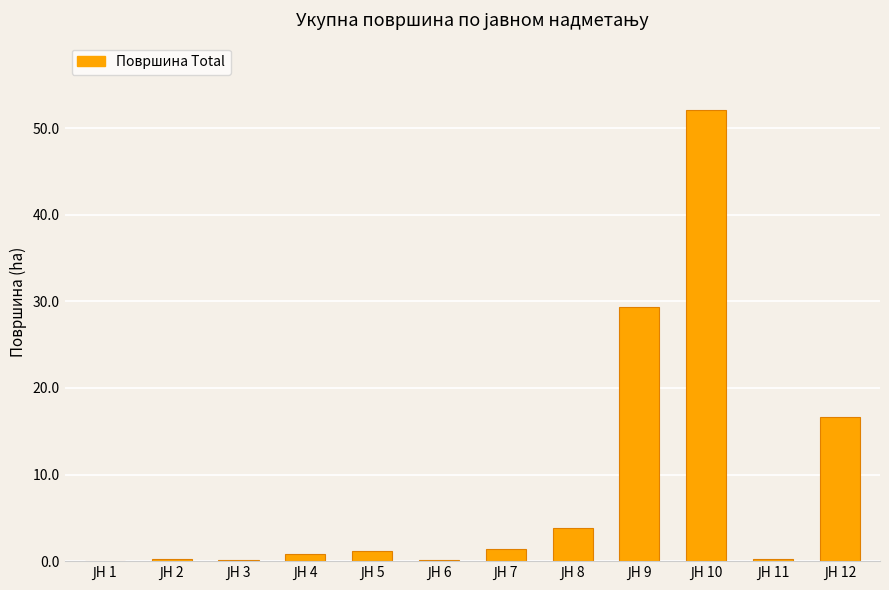

What is the sum of all values?

106.2